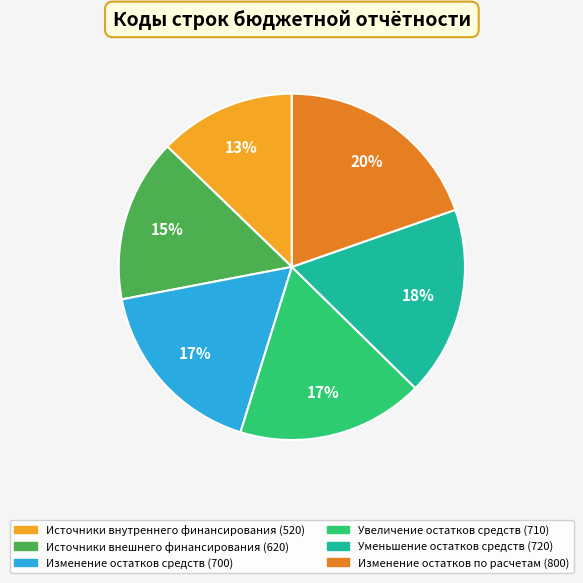

To the nearest percent, what is the combined percentage of Изменение остатков средств (700) and Источники внутреннего финансирования (520)?

30%